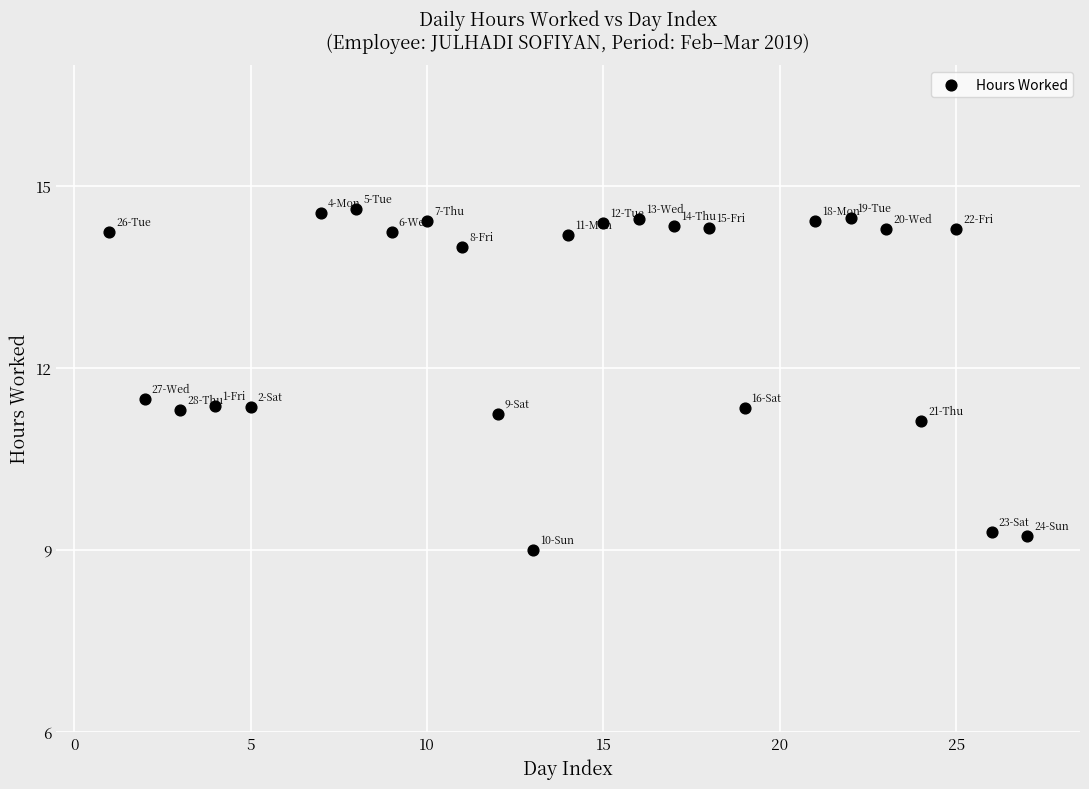

What is the range of X values (max minus min)?

26.0